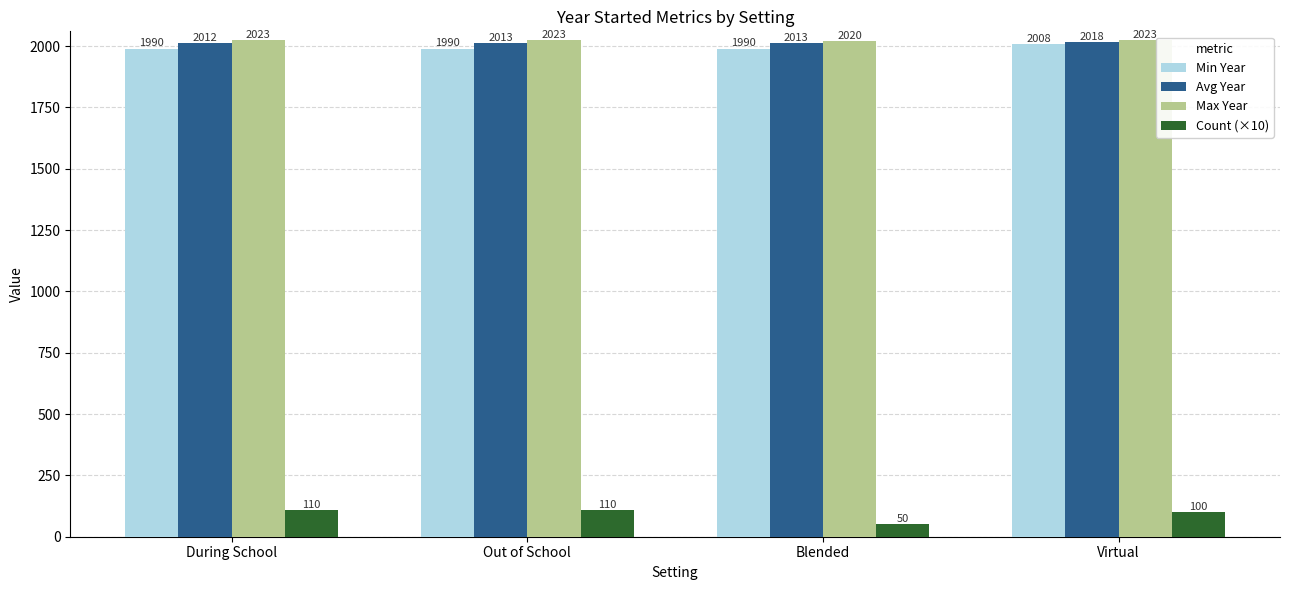

At which category is the sum across all series the highest?

Virtual